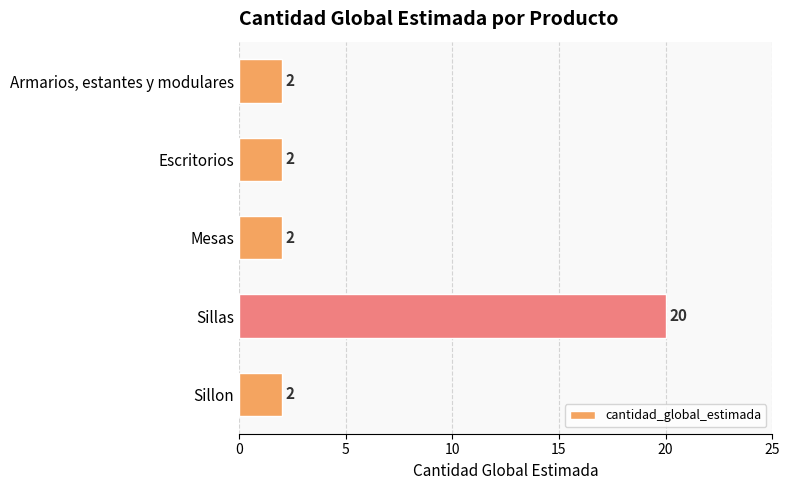

What is the change in value from Mesas to Sillas?

+18